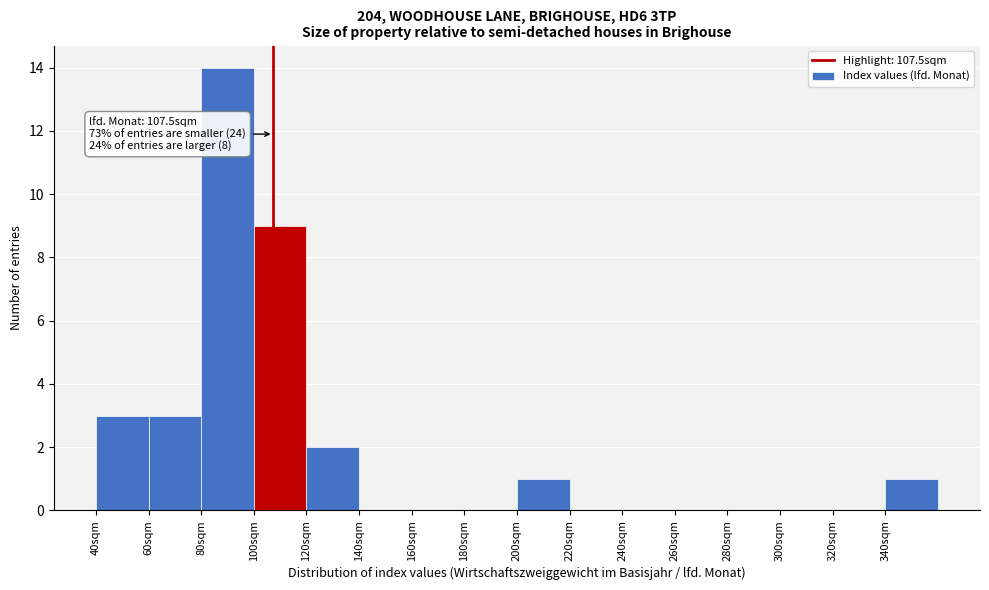

Over which range of the x-axis is the bar tallest?

80 to 100